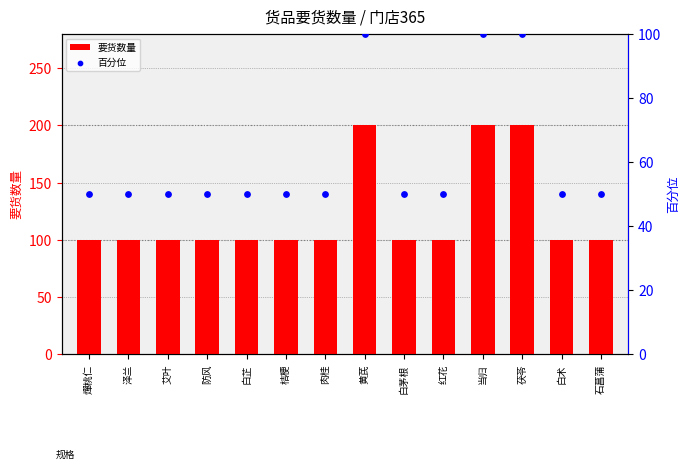

Is the value of 百分位 at 肉桂 greater than the value of 要货数量 at 黄芪?

No